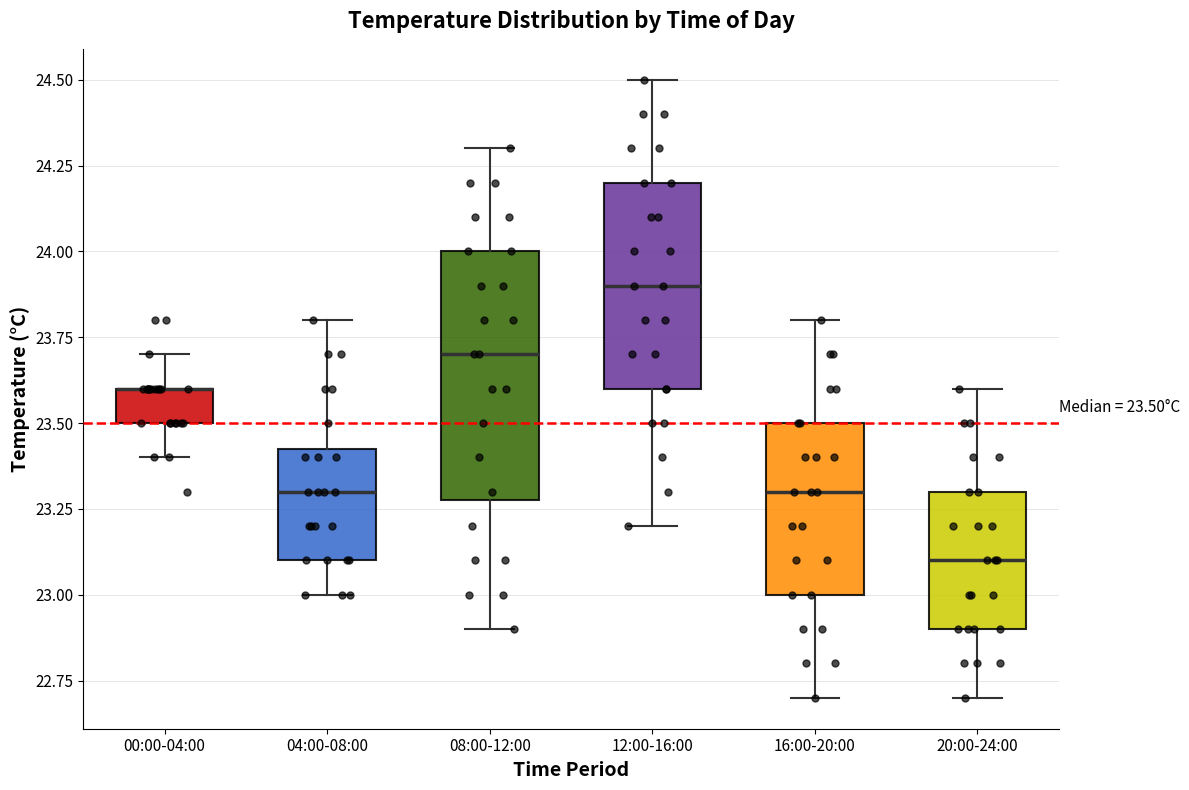

Comparing the boxes themselves (not the whiskers), which one is the tallest?

08:00-12:00